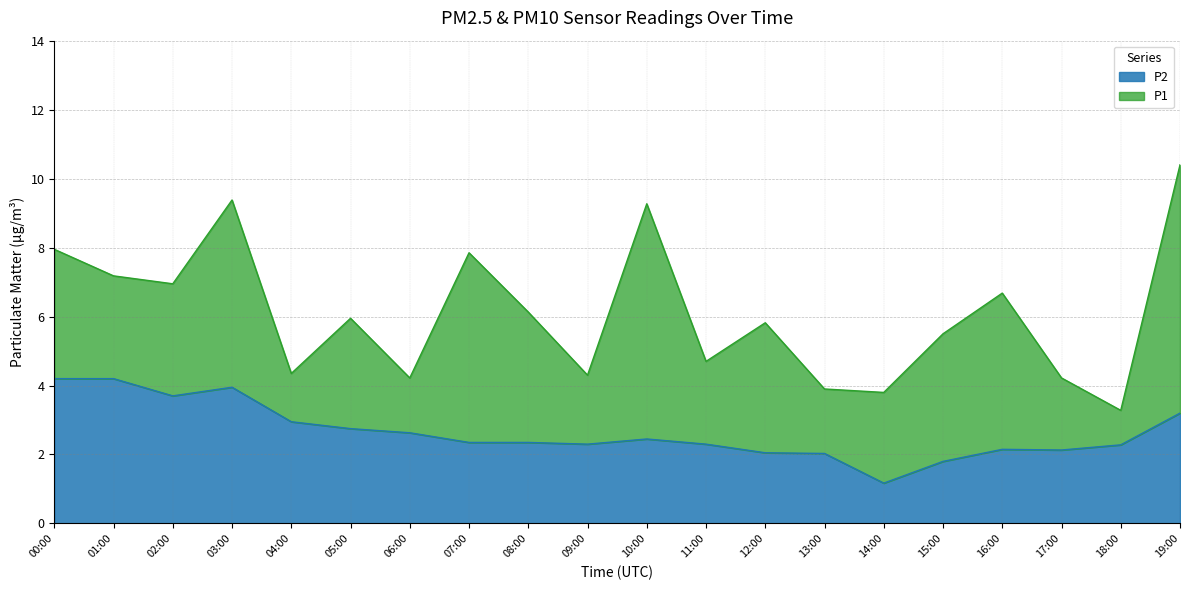

At which label does P1 reach its peak?

19:00